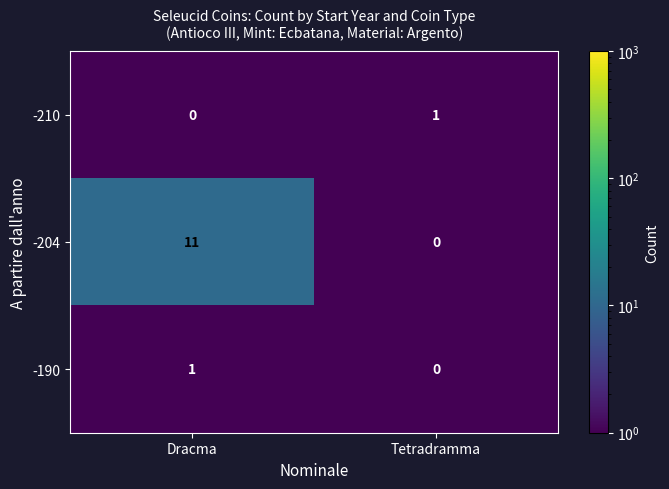

The -204 series shows 0 at Tetradramma. True or false?

True